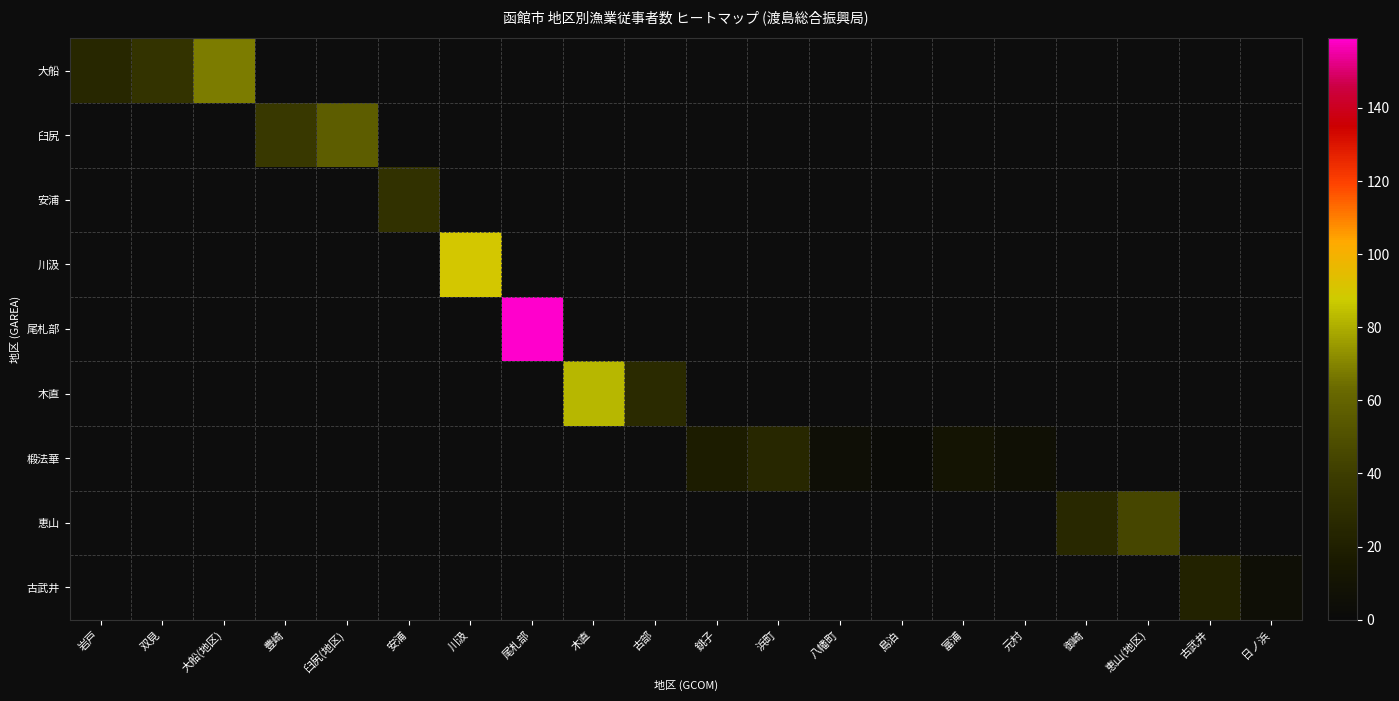

How many distinct data groups are displayed?

9